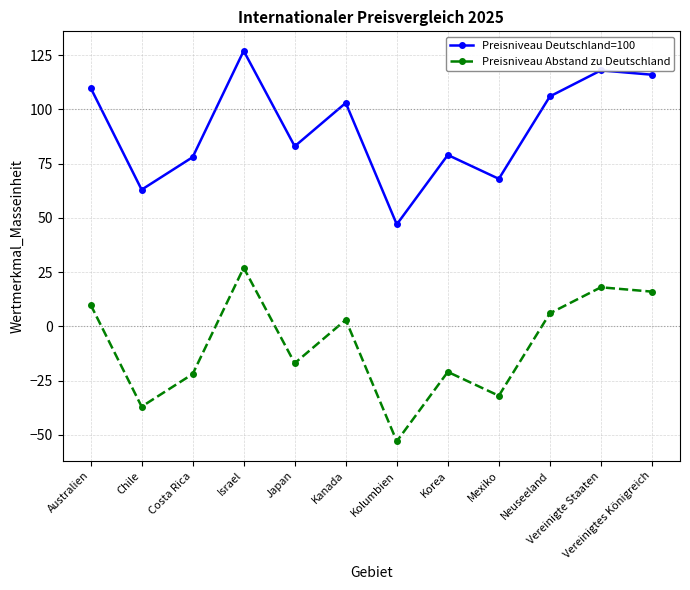

How many values in Preisniveau Abstand zu Deutschland are above zero?

6